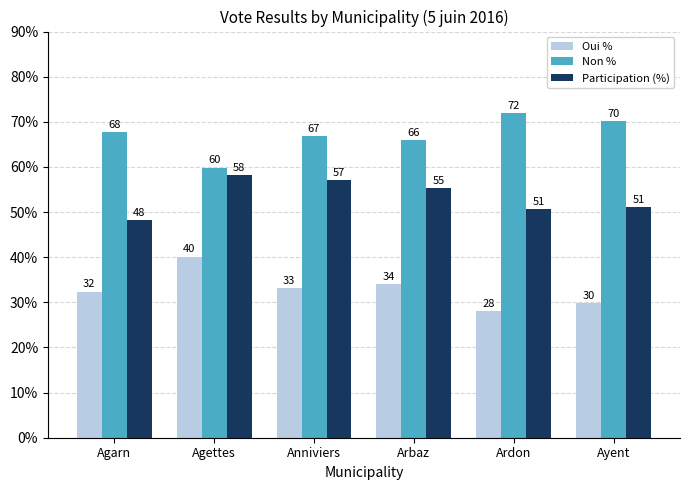

What is the minimum value for Participation (%)?

48.2